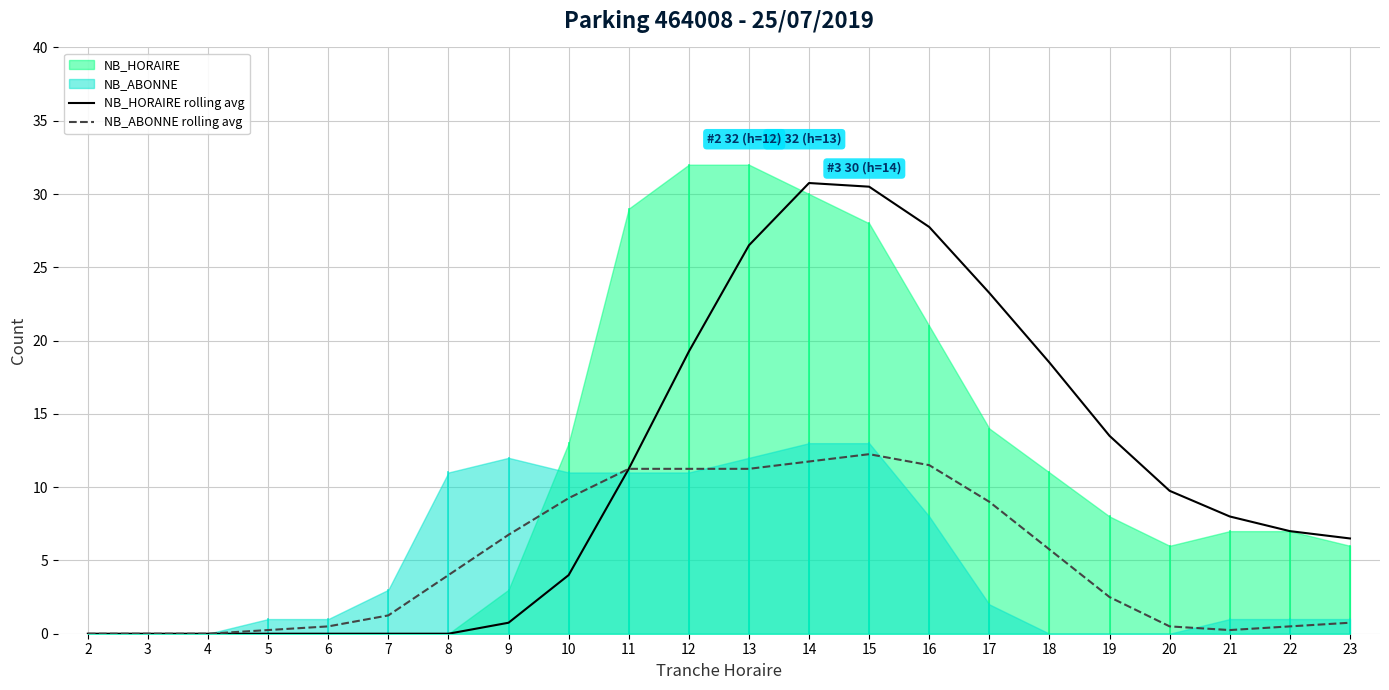

Is it true that NB_HORAIRE rolling avg equals 27.8 at 16?

True